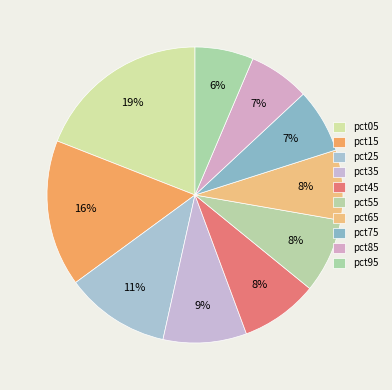

How many slices are in this pie chart?

10